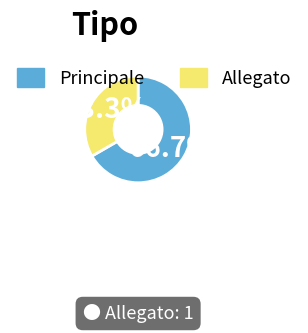

True or false: Principale accounts for 54% of the total.

False